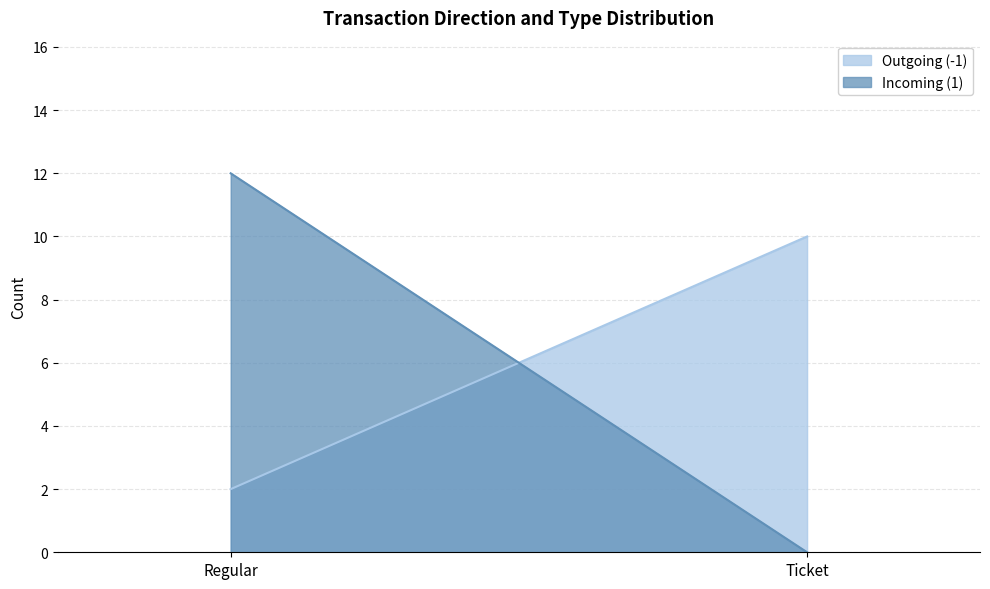

Which series has the largest range (max minus min)?

Incoming (1)